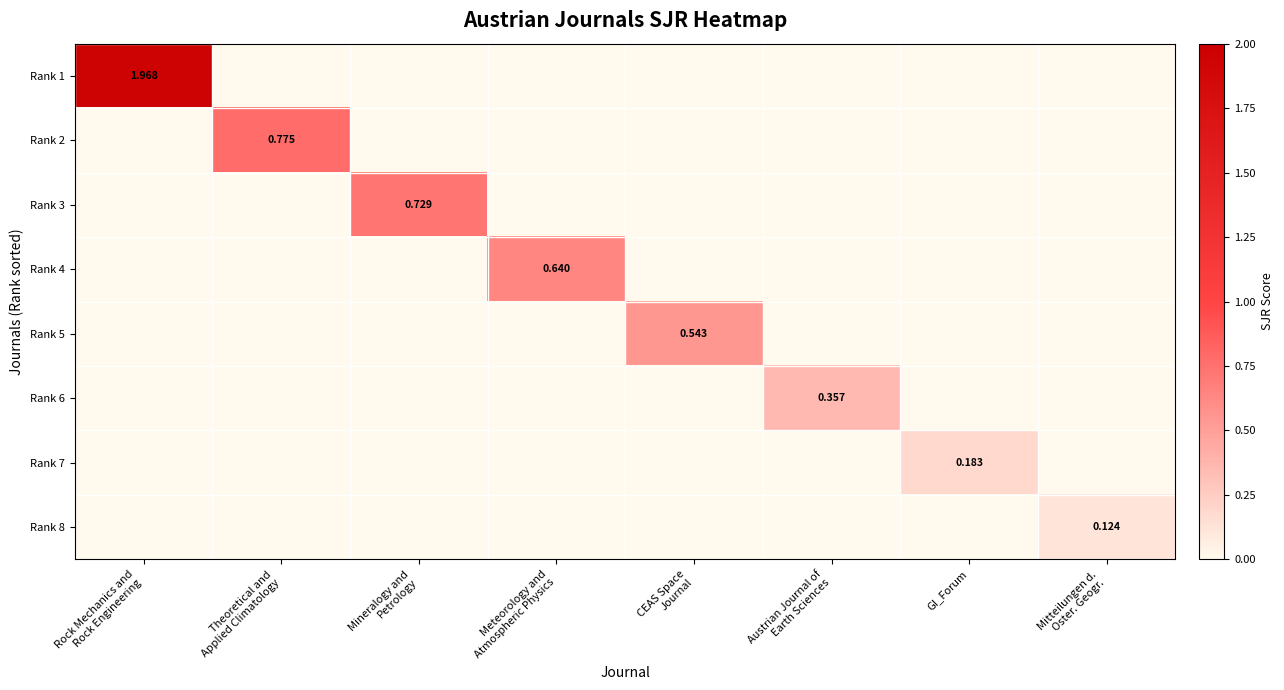

At which category does the chart reach its peak across all series?

Rock Mechanics and
Rock Engineering